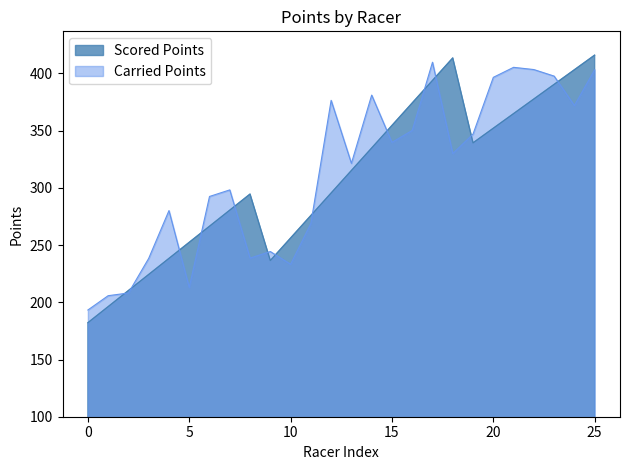

True or false: scored_points has a value of 557.0 at 22.

False